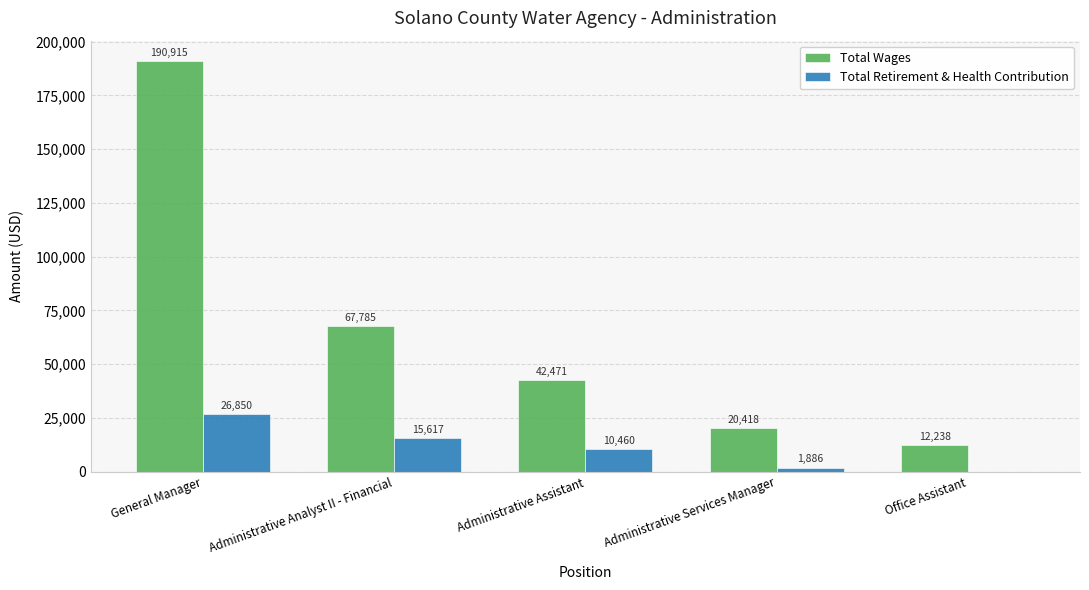

At which category is the sum across all series the highest?

General Manager